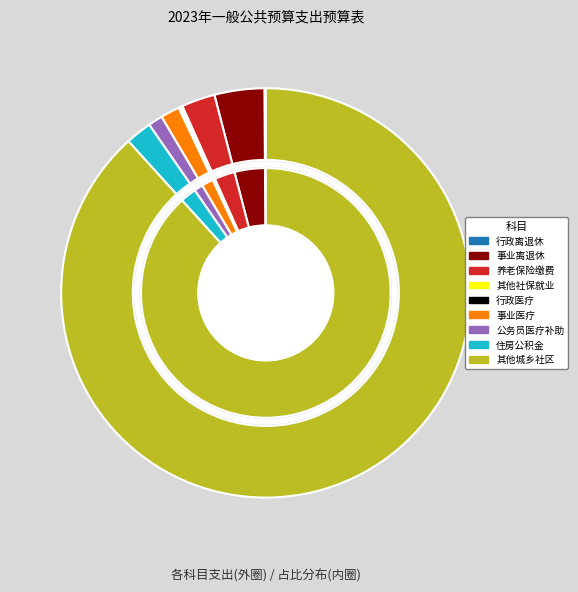

Is it true that 行政单位离退休 is 0% of the pie?

True